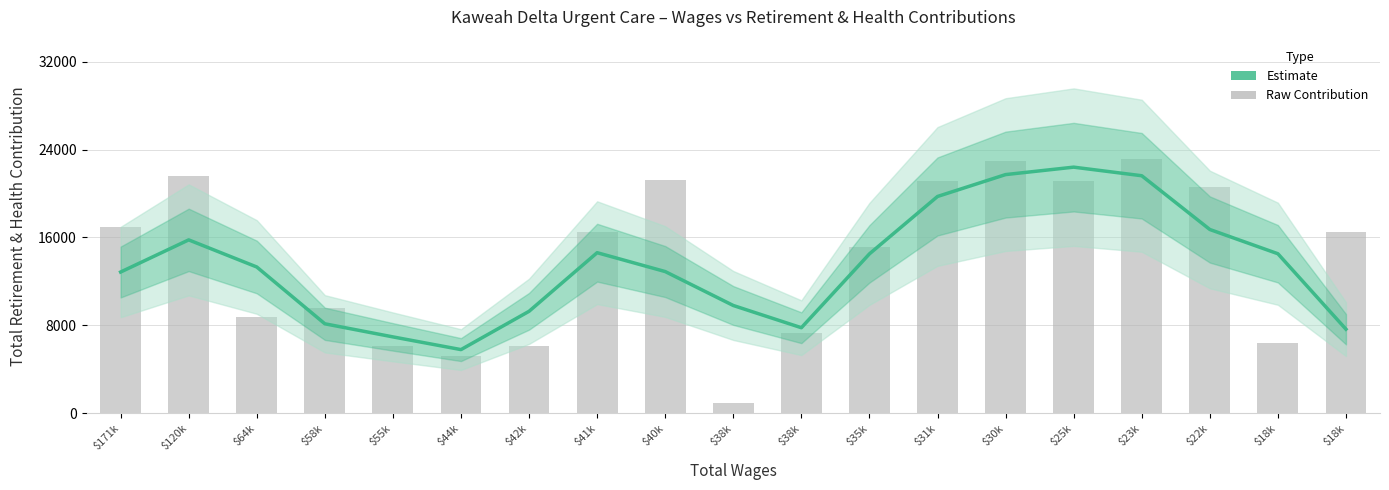

What is the sum of the Estimate values at $38k and $22k?

26531.3